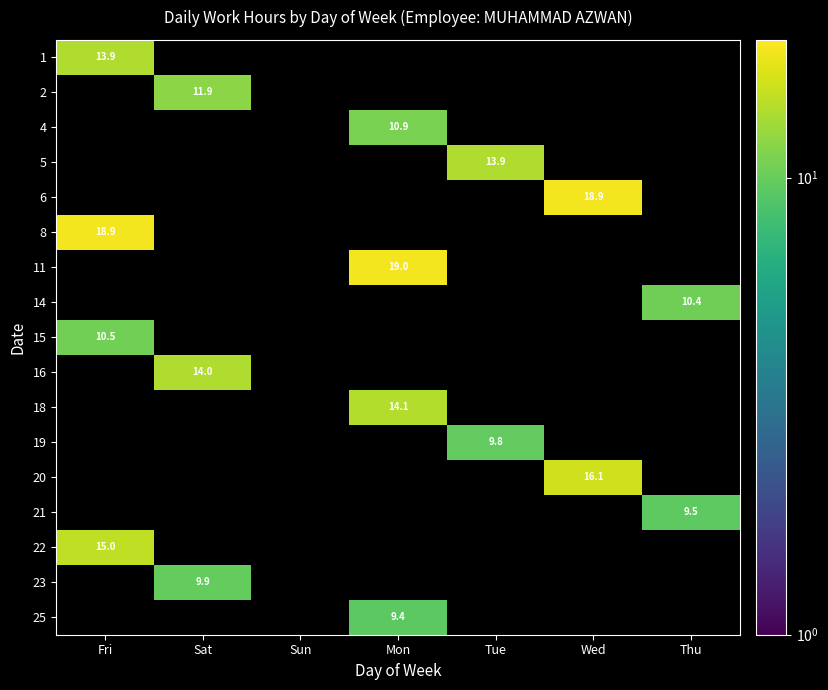

Is the value of 15 at Mon greater than the value of 6 at Mon?

No